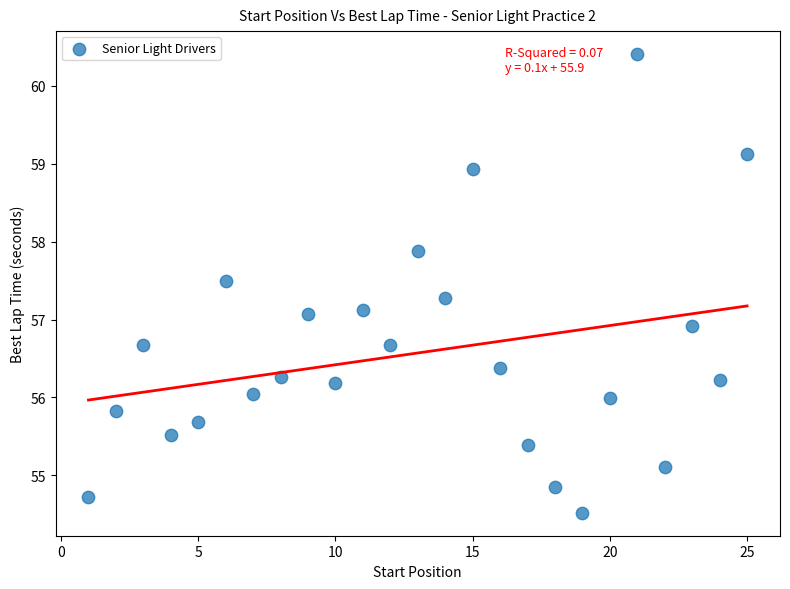

What is the range of Y values (max minus min)?

5.9